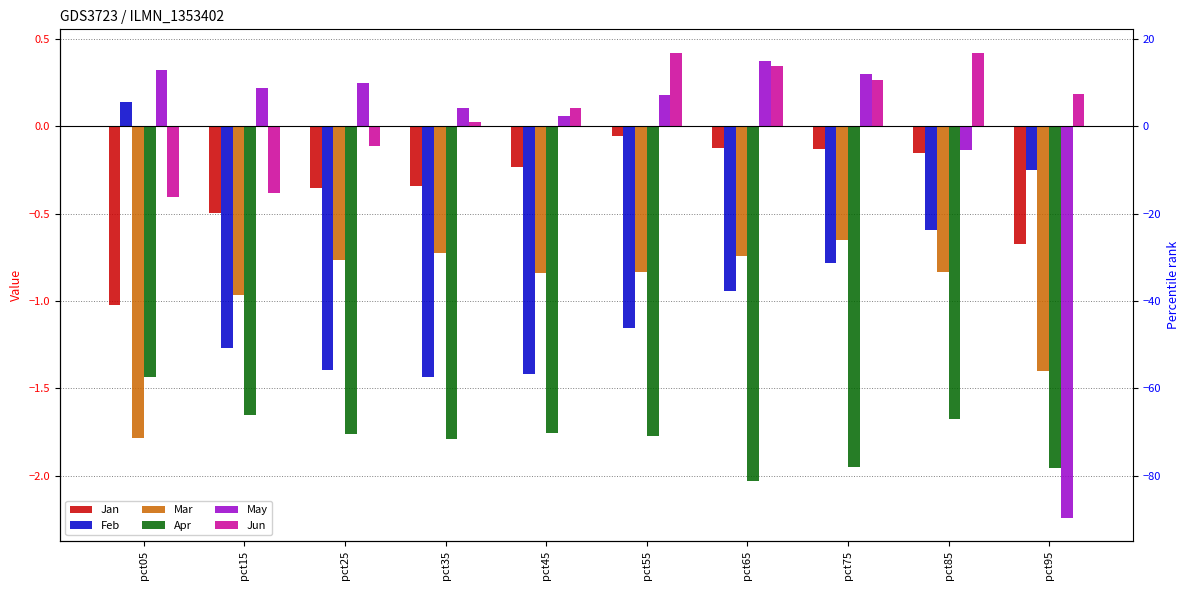

How many bars are there in total?

60